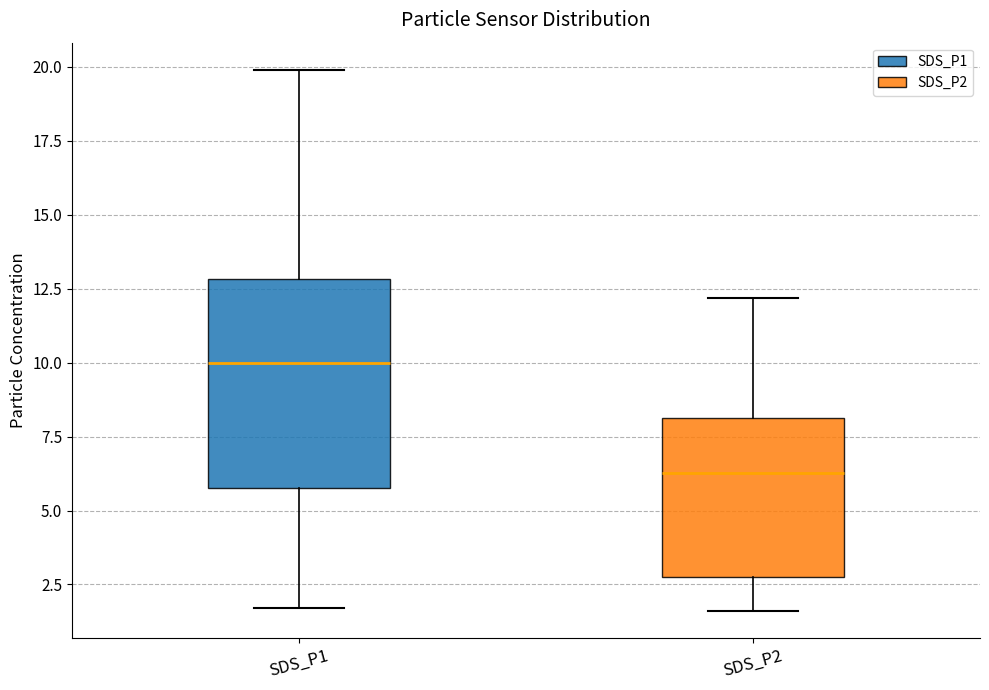

Reading left to right, transcribe this box plot: for each box, give where its median line is, the range the box spans, and where its two whiskers end, as read against the y-axis. The values are not printed on the chart, so give them approximately, as read against the axis.

SDS_P1: median 10.0, box 6.0 to 13.0, whiskers 1.5 to 20.0
SDS_P2: median 6.5, box 2.5 to 8.0, whiskers 1.5 to 12.0